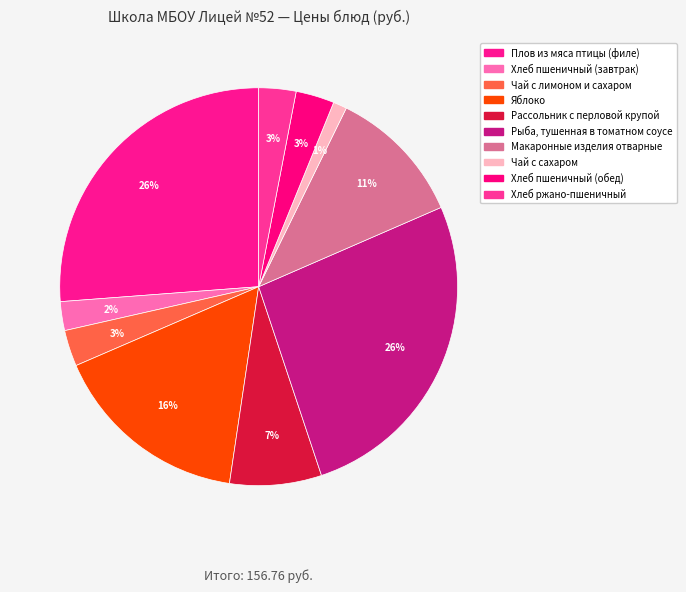

What percentage is NOT represented by Чай с сахаром?

98.9%